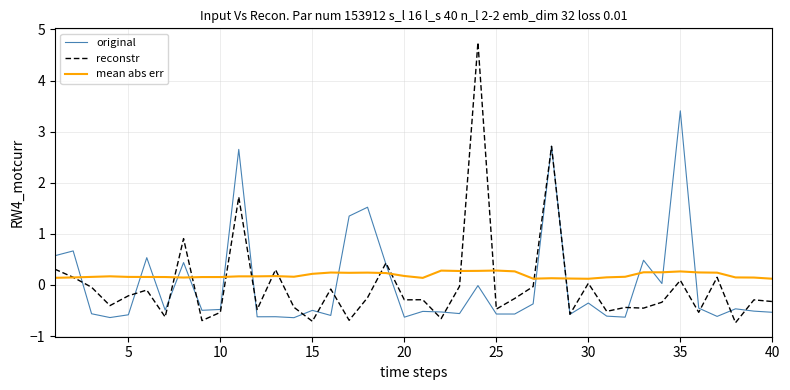

Which series has the largest range (max minus min)?

reconstr